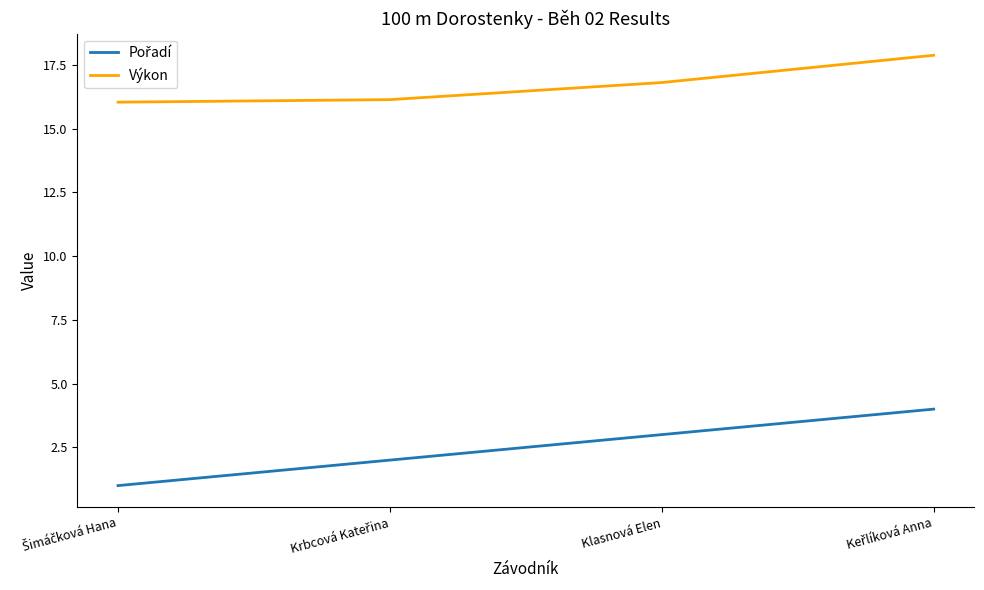

What value does the Výkon series have at Klasnová Elen?

16.8